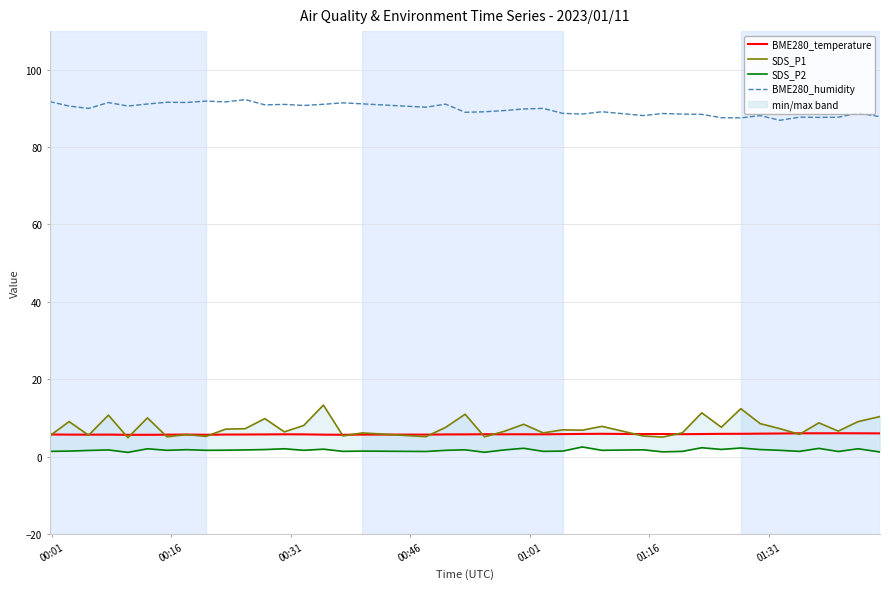

What is the lowest value of the BME280_humidity series?

86.9